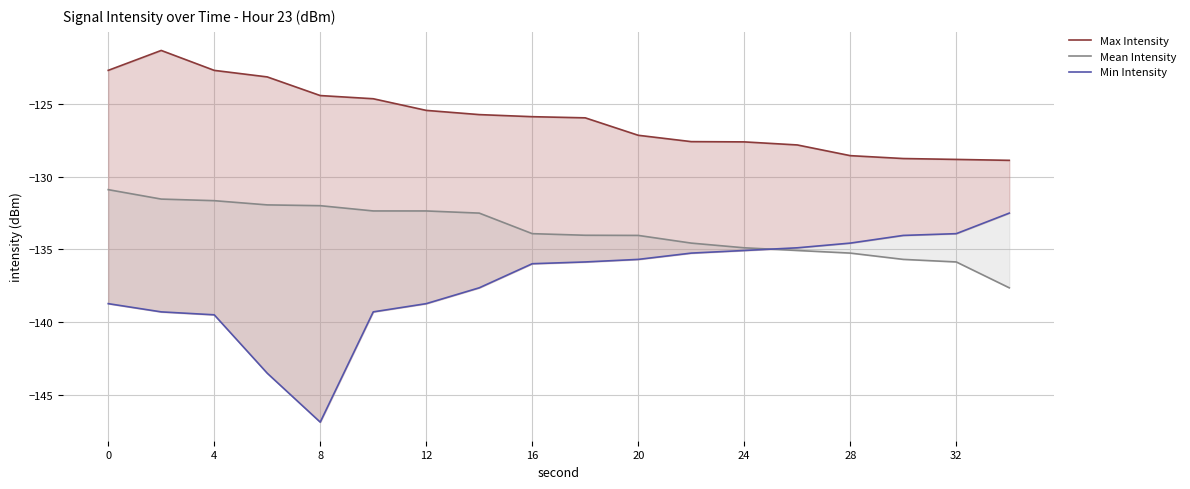

How many lines are shown in the chart?

3